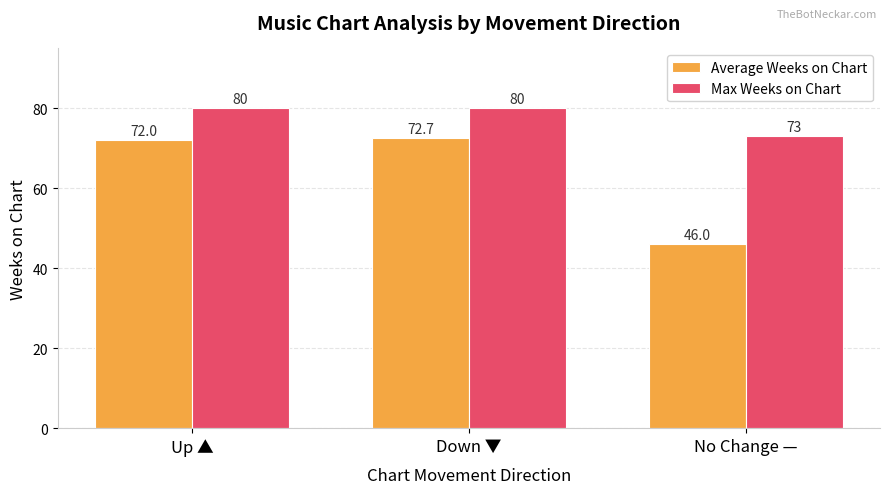

Which series changed the most between Up ▲ and No Change —?

Average Weeks on Chart